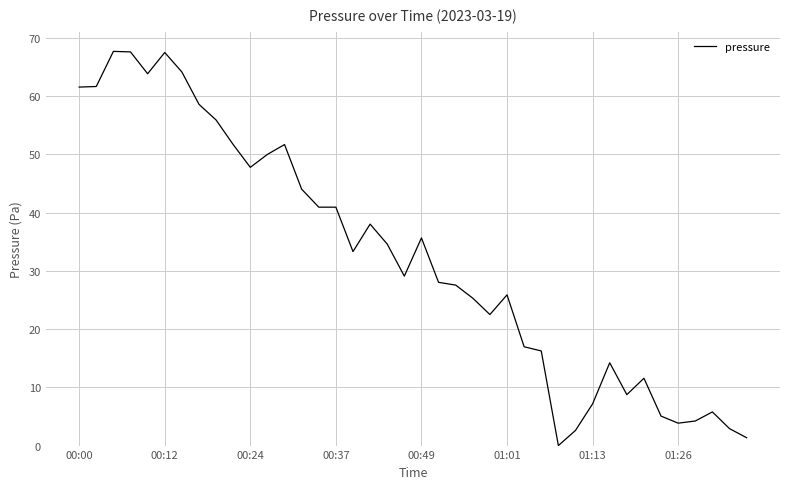

What is the difference between the maximum and minimum values?

67.7